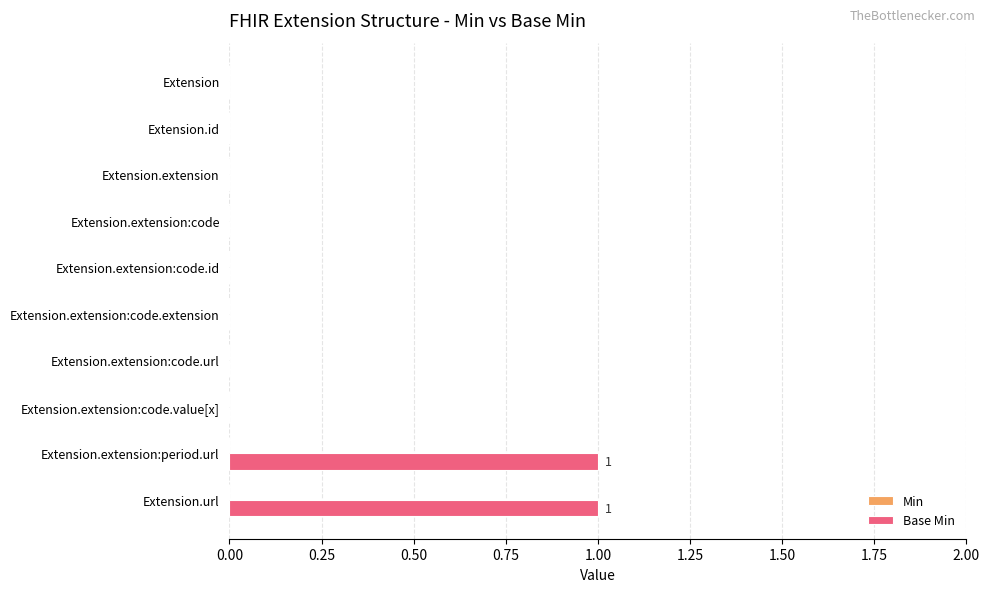

How many distinct data groups are displayed?

1